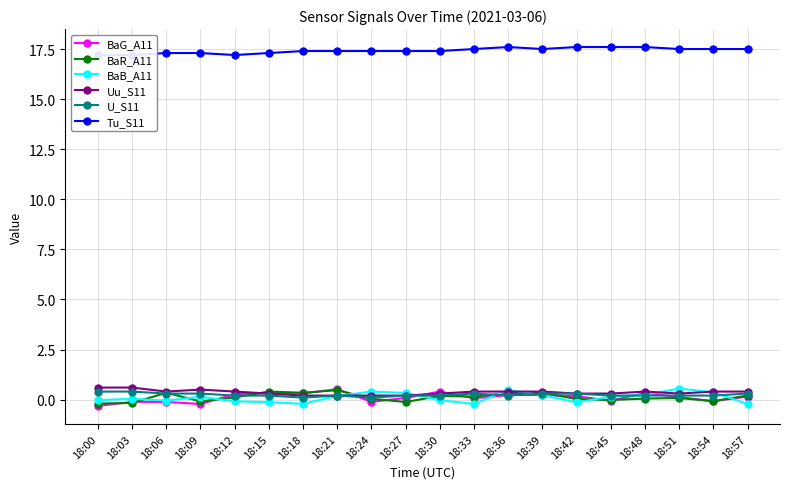

What is the value of the BaG_A11 point at the 13th from the left?

0.2